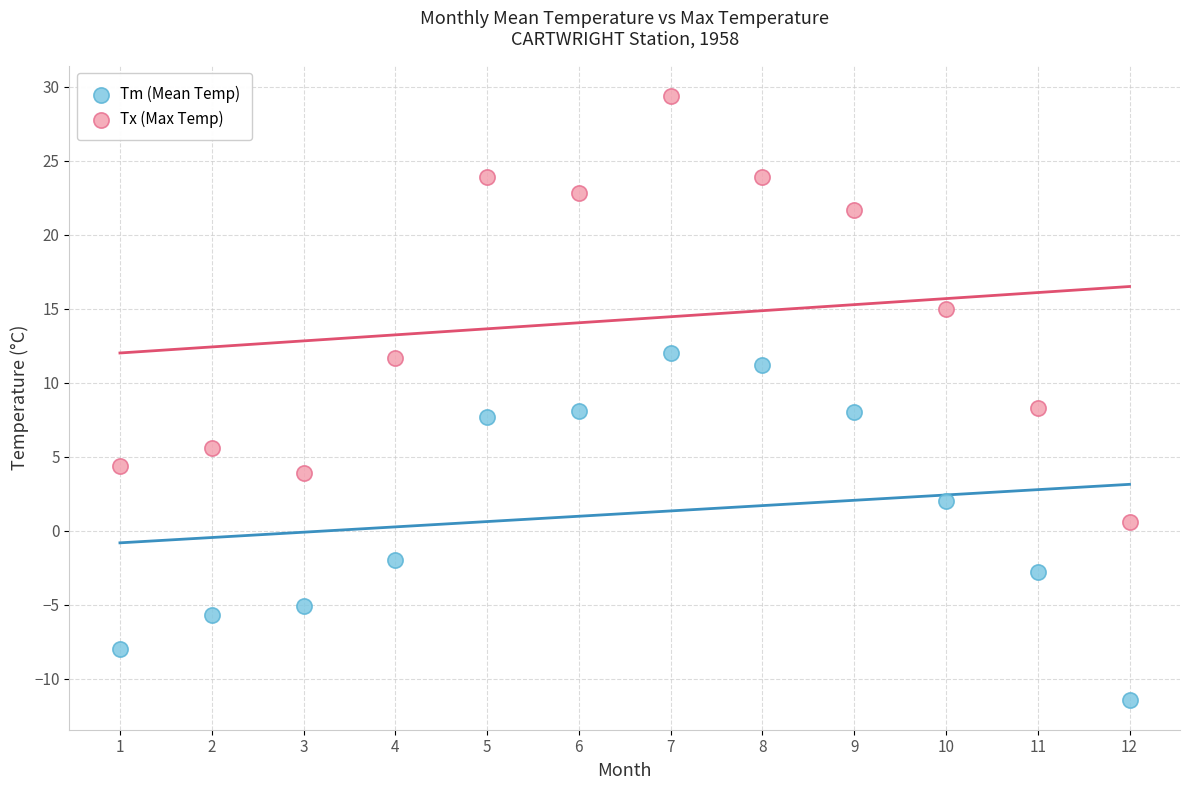

Which series contains the highest Y value?

Tx (Max Temp)